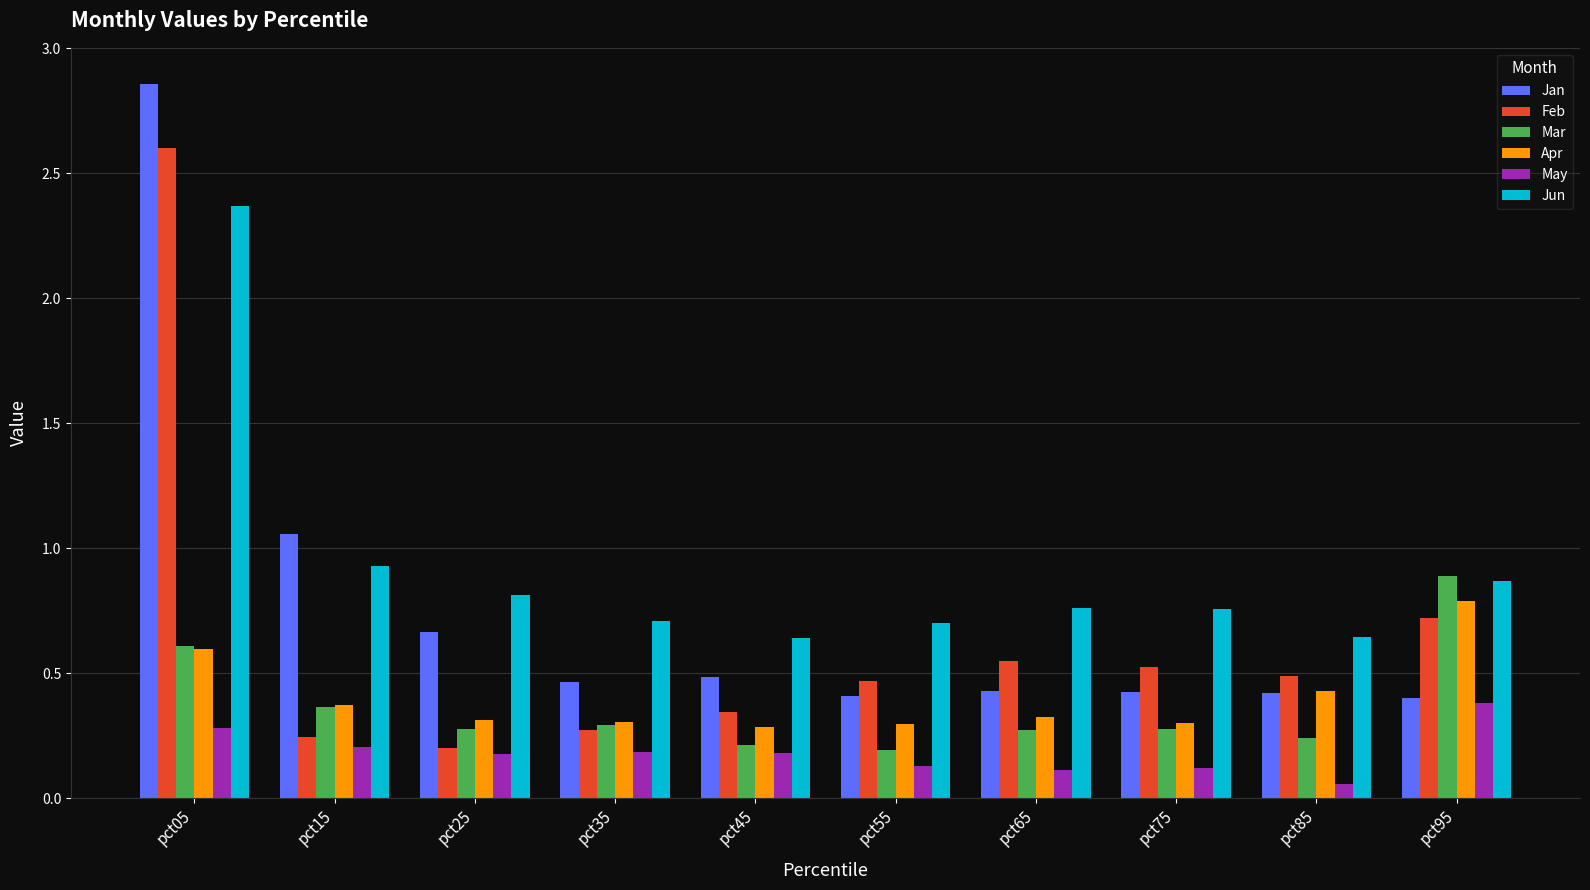

Count the Mar values in the range 0 to 1.

10